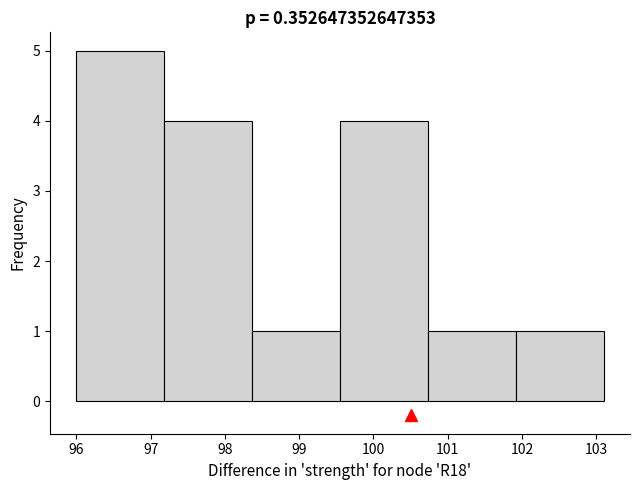

What is the height of the bar covering 101.9 to 103.1 on the x-axis? Neither the bar edges nor the heights are printed on the chart, so give them approximately, as read against the axes.

1